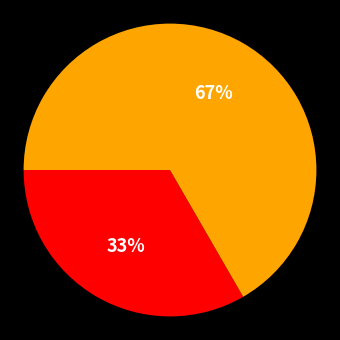

Does any single category account for the majority?

Yes